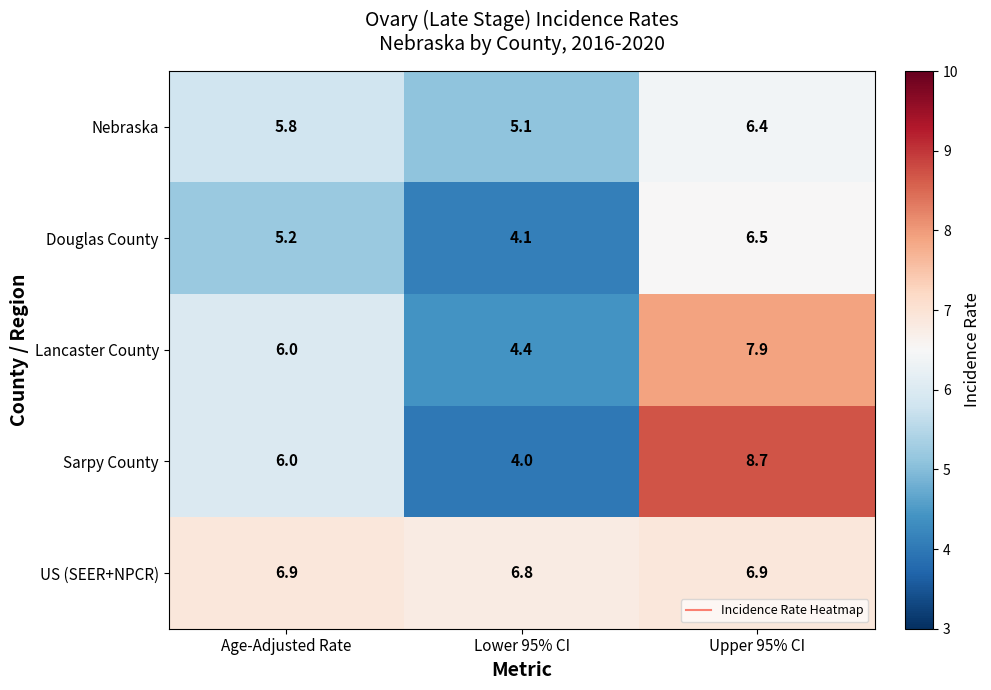

What is the spread (max minus min) of values at Lower 95% CI?

2.8